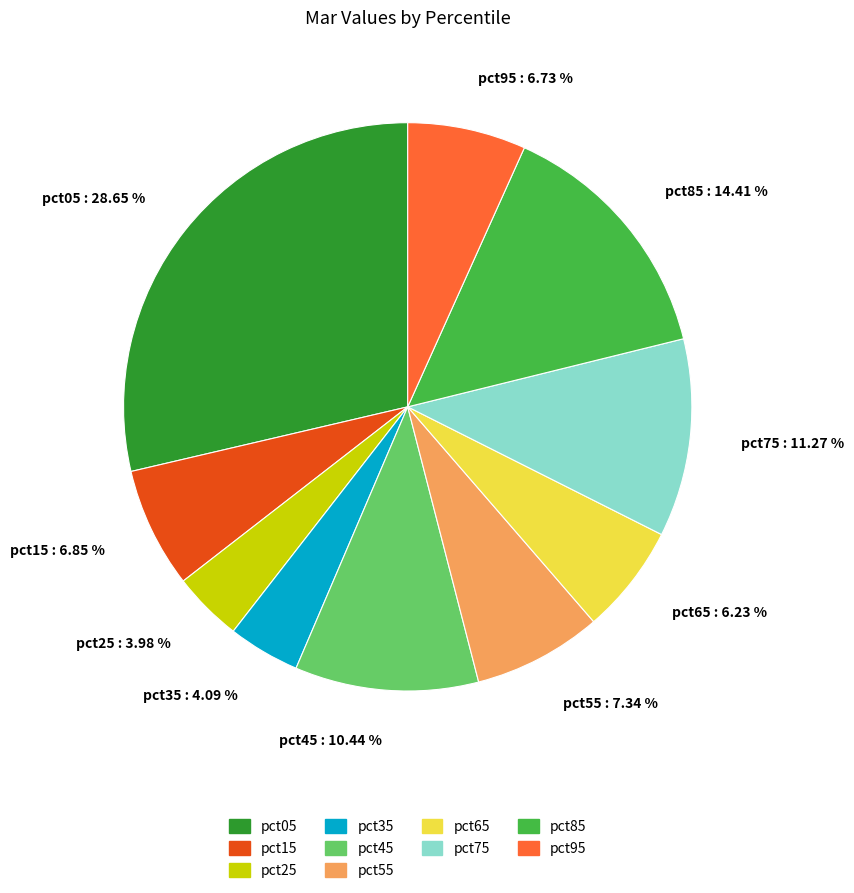

Does pct55 : 7.34 % represent more than half of the total?

No